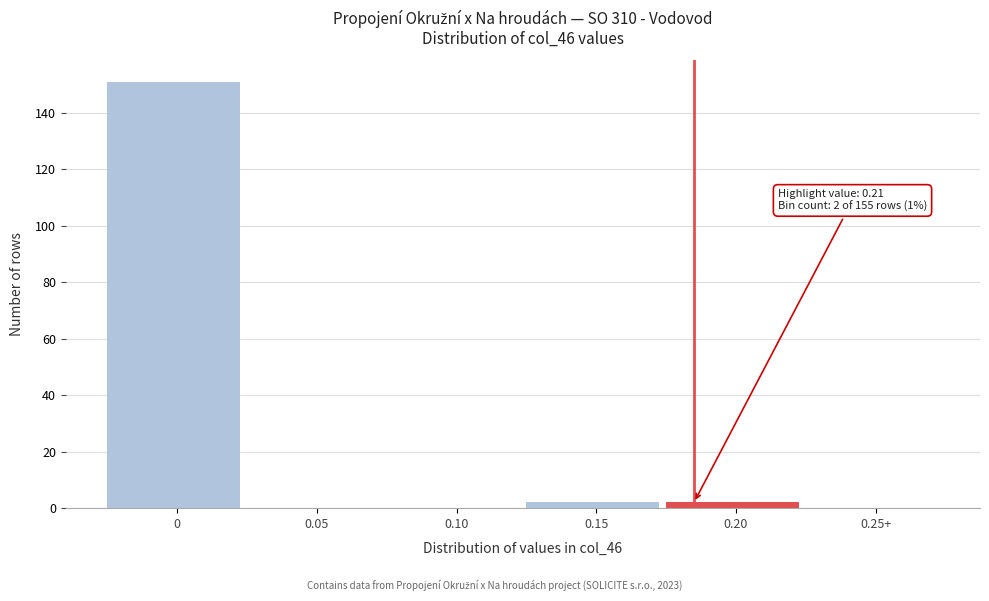

Reading left to right, what are all the values shown in this chart?

0=151	0.05=0	0.10=0	0.15=2	0.20=2	0.25+=0